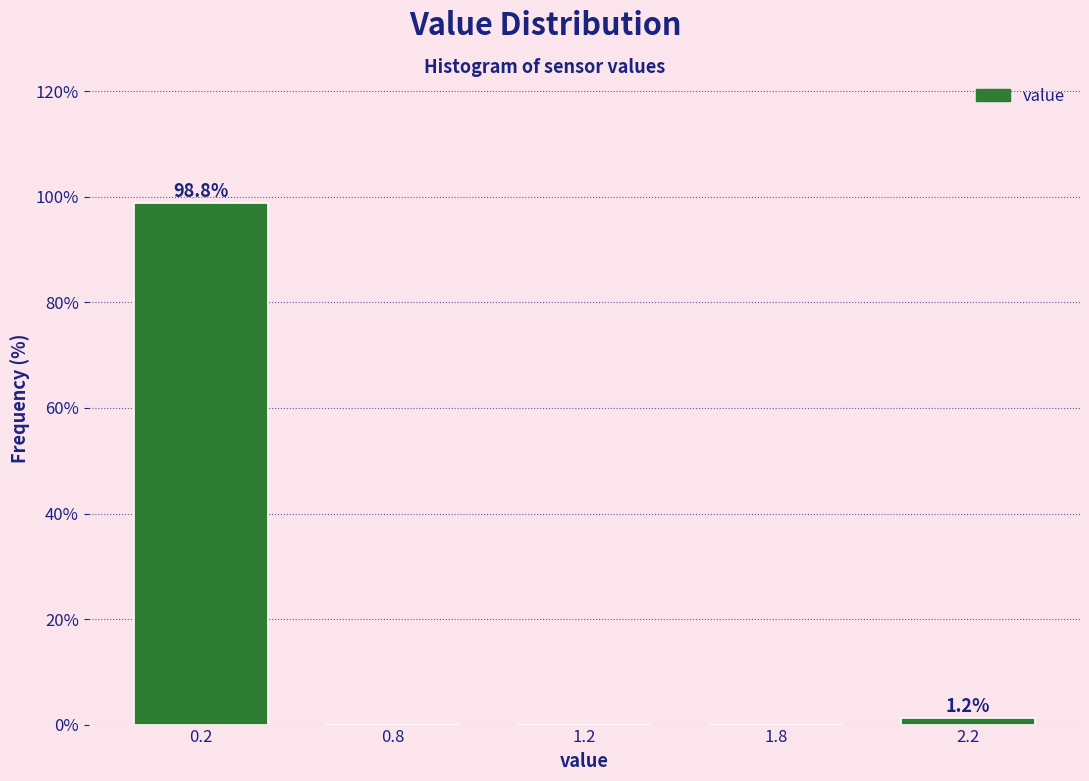

Reading left to right, transcribe all the data shown in this chart.

0.2=98.8	0.8=0.0	1.2=0.0	1.8=0.0	2.2=1.2